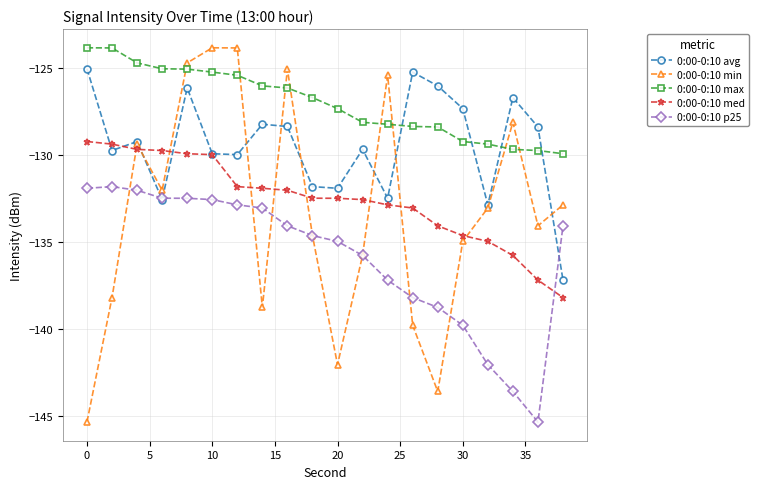

Is this an area chart (filled region under the line)?

No